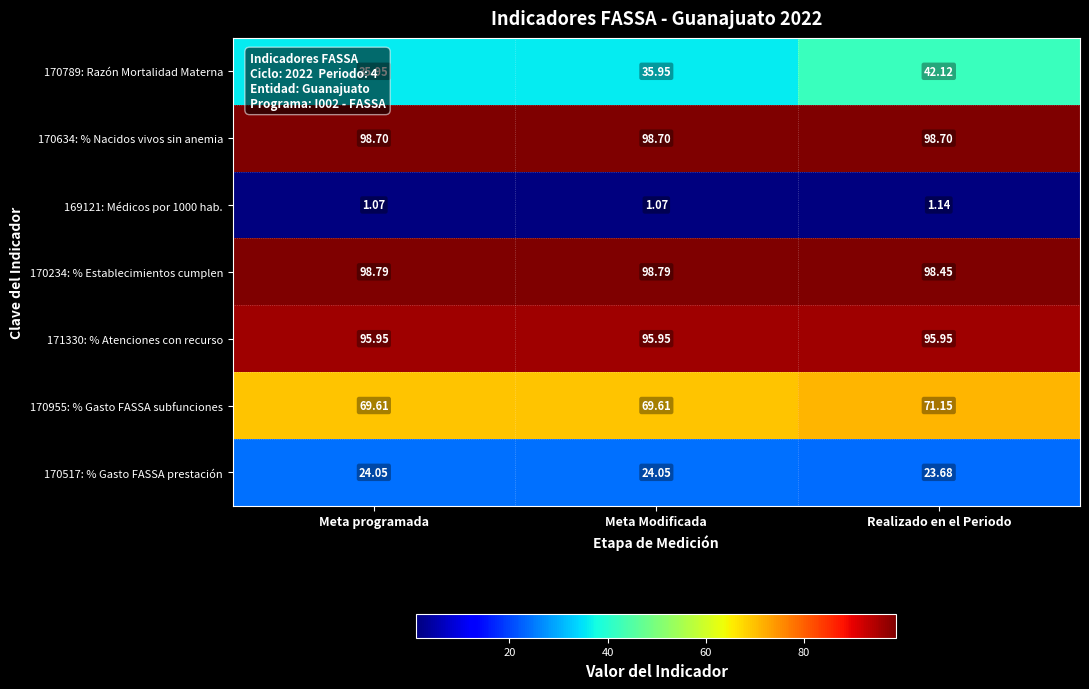

What is the total value across all series at Meta Modificada?

424.1